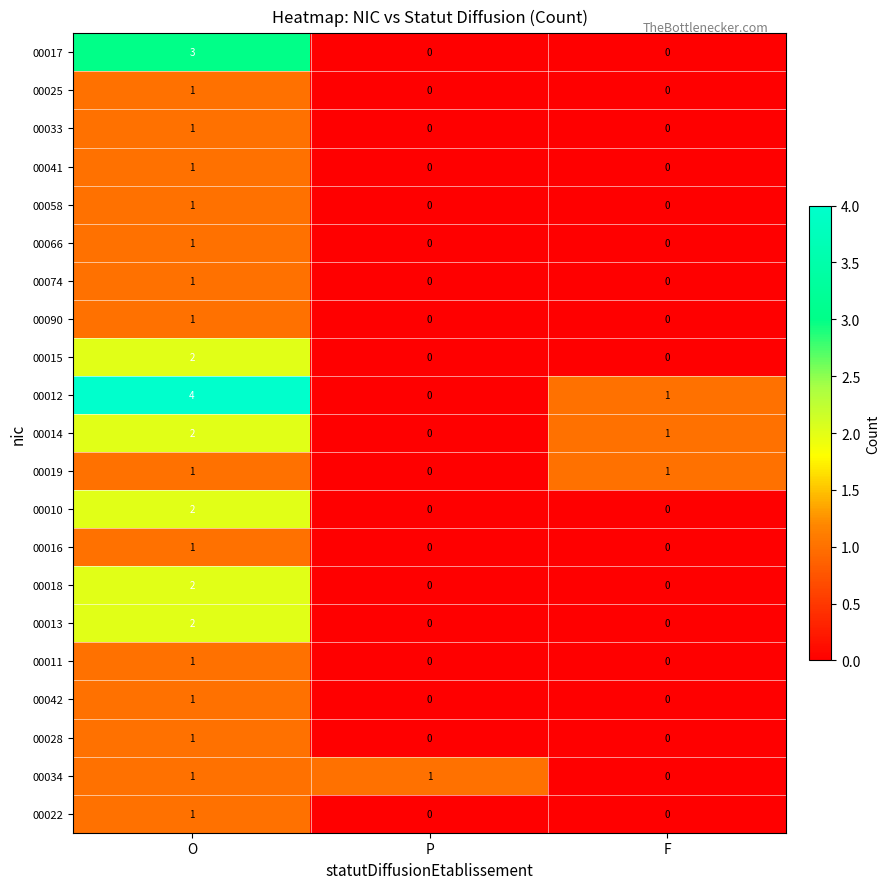

At how many categories does at least one series exceed 2?

1